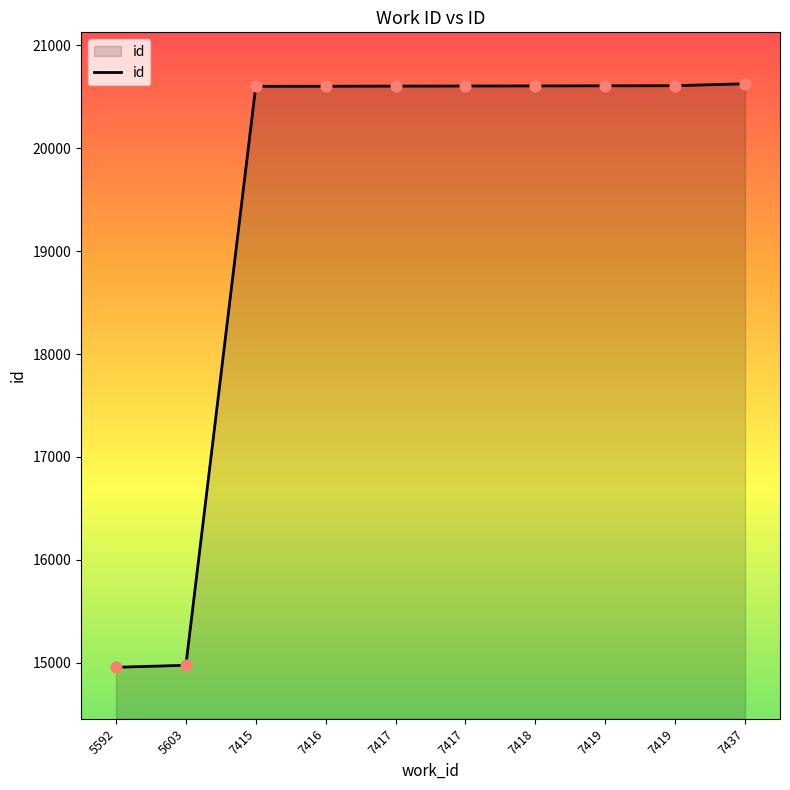

Which has a higher value, 7419 or 7417?

7419